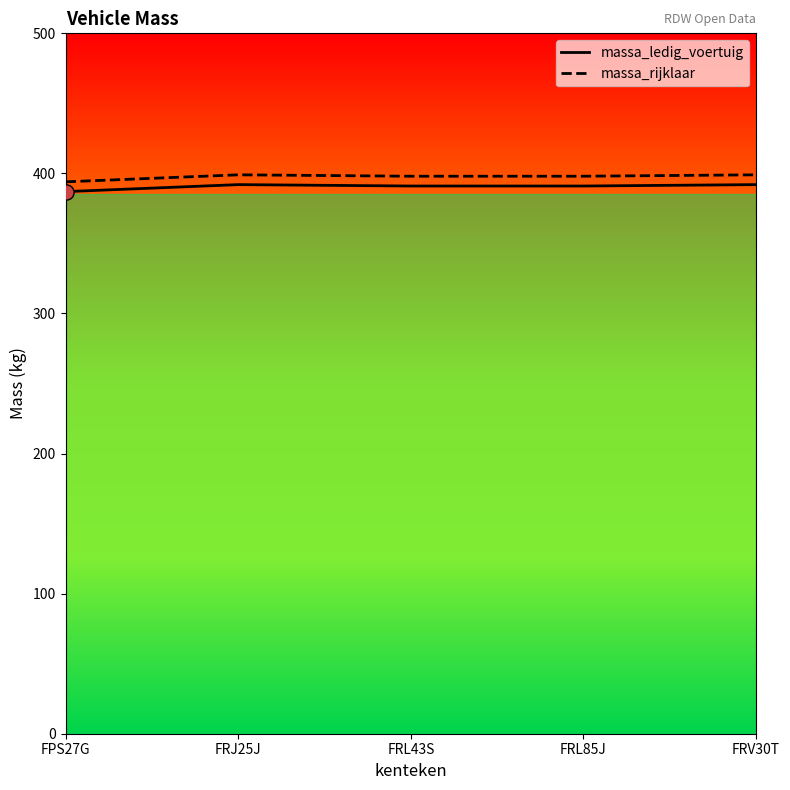

What is the total value across all series at FRL43S?

789